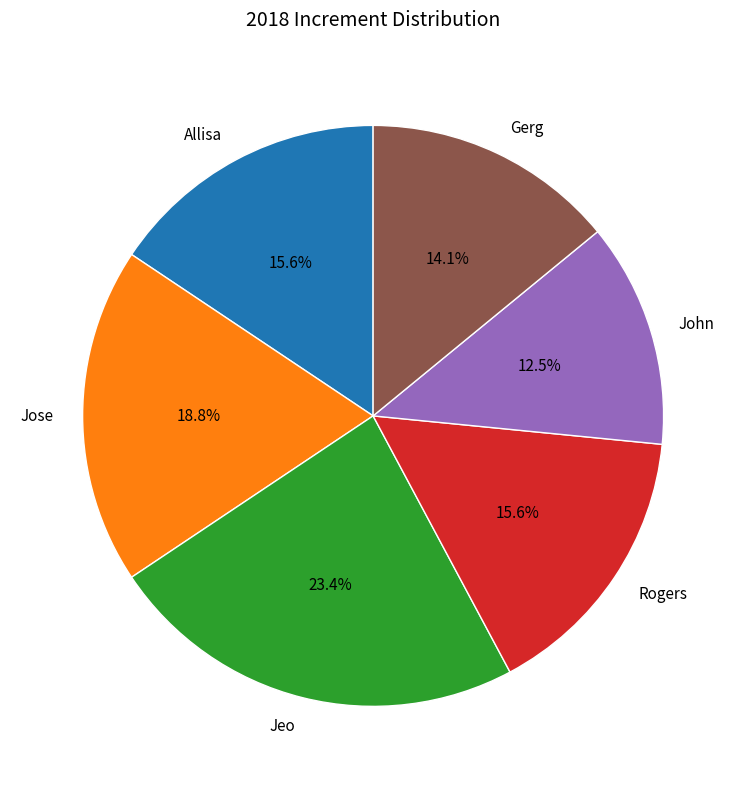

Does Rogers represent more than half of the total?

No